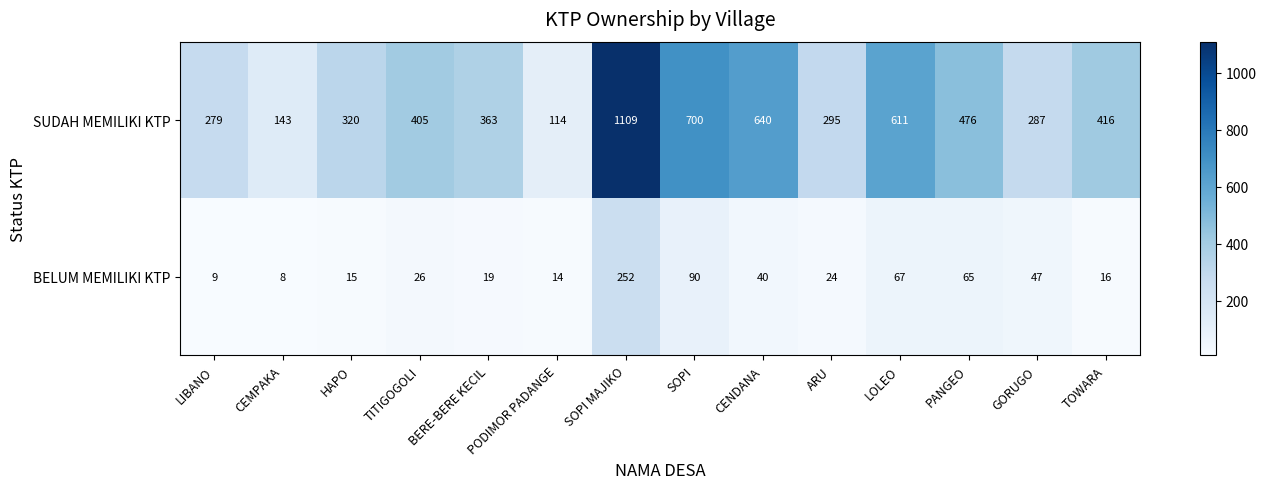

What is the sum of all SUDAH MEMILIKI KTP values?

6158